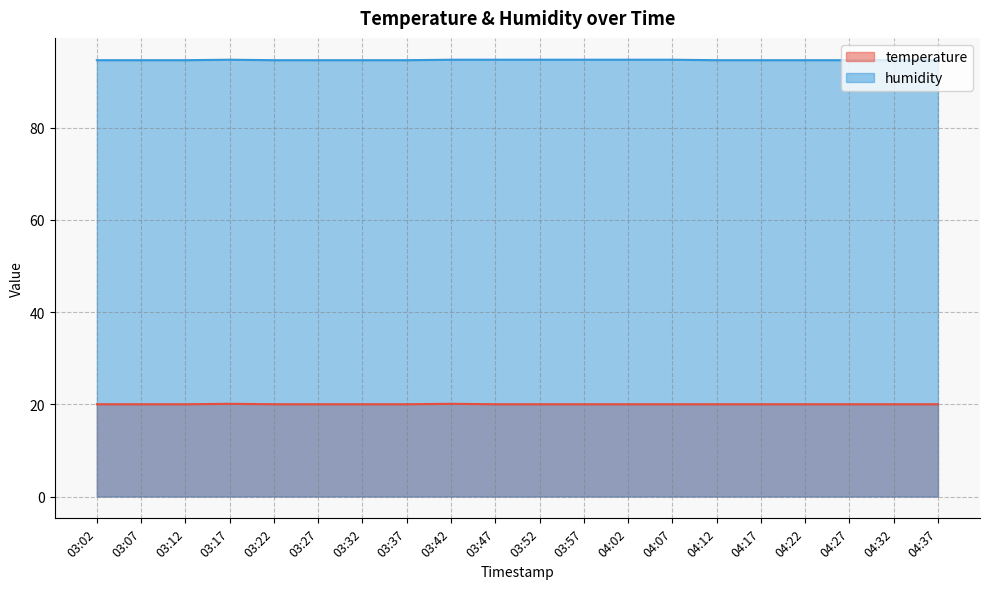

The temperature series shows 35.1 at 03:37. True or false?

False